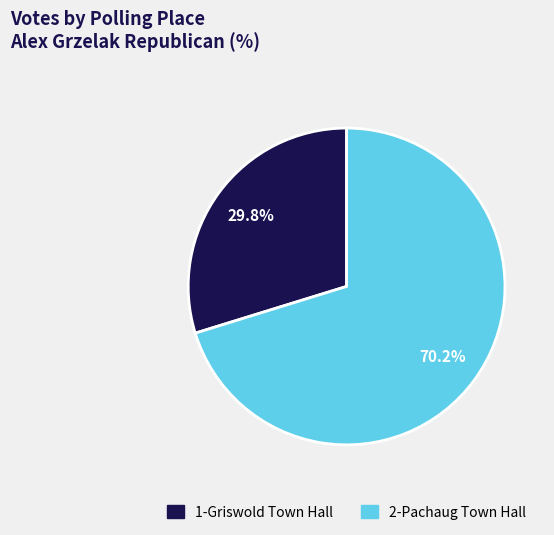

Count the number of slices in the pie.

2